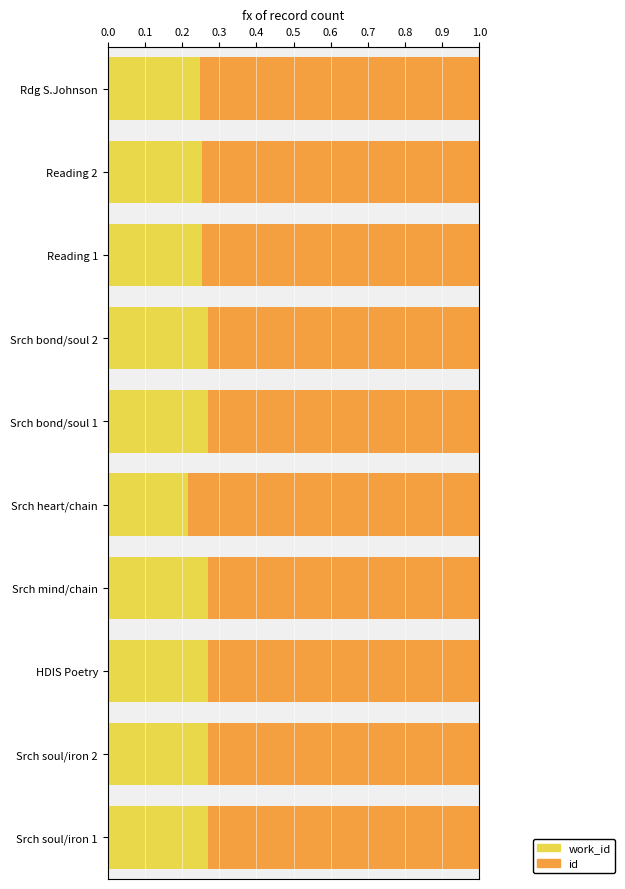

What are all the series names shown in the legend?

work_id, id